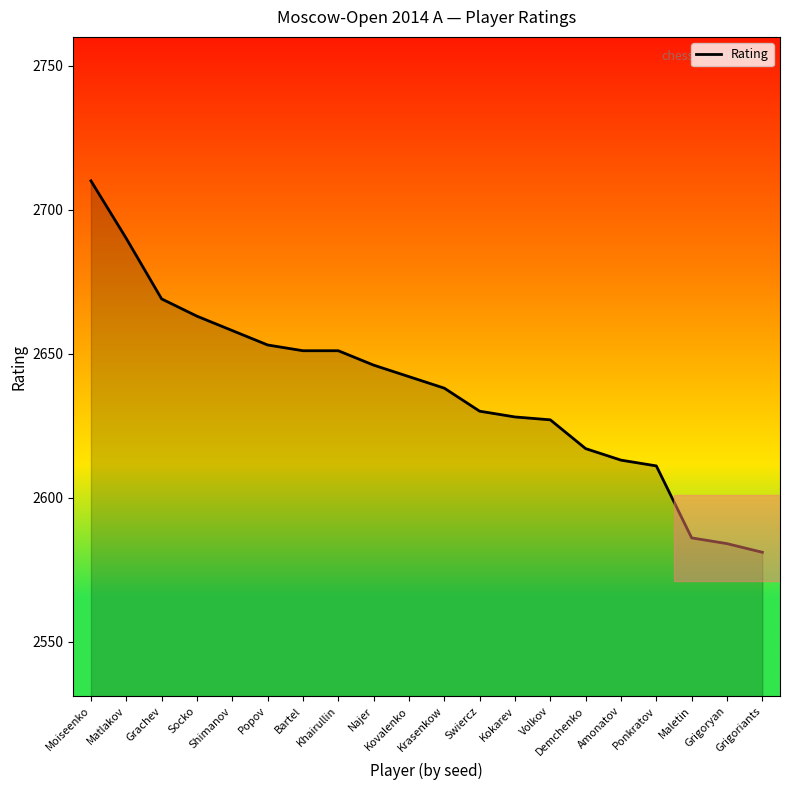

Reading right to left, extract all data points from this chart.

2581	2584	2586	2611	2613	2617	2627	2628	2630	2638	2642	2646	2651	2651	2653	2658	2663	2669	2690	2710